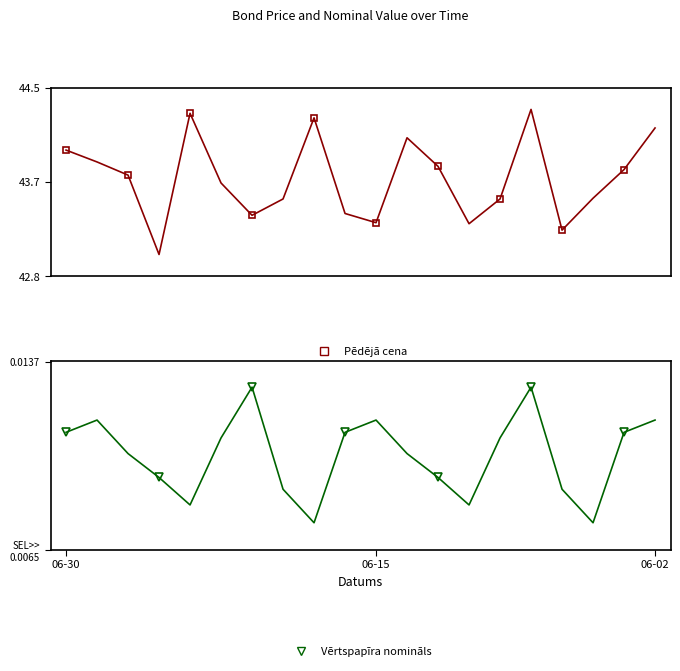

Between 06-02 and 11, which series saw the biggest shift?

Pēdējā cena